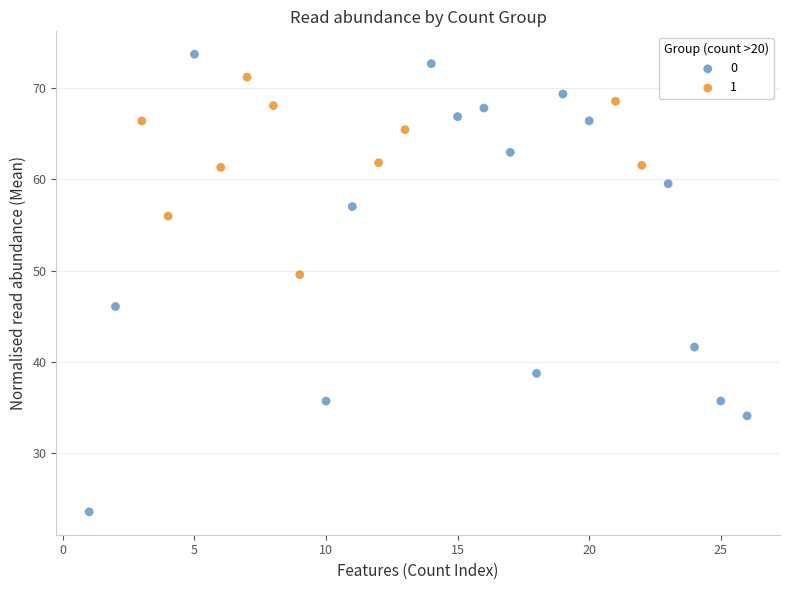

What are all the series names shown in the legend?

0, 1